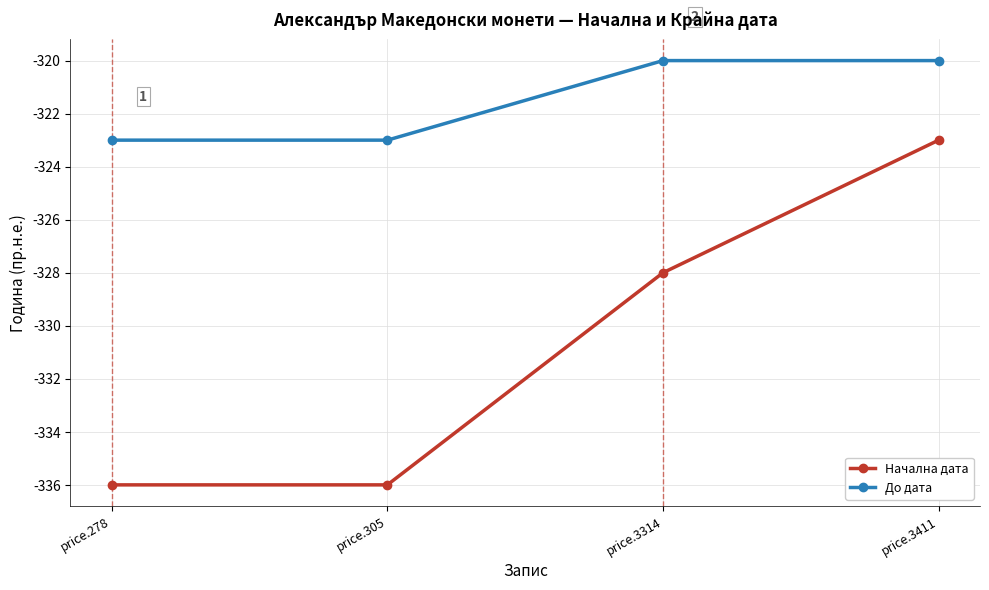

Rank the series at price.3314 from highest to lowest value.

До дата, Начална дата